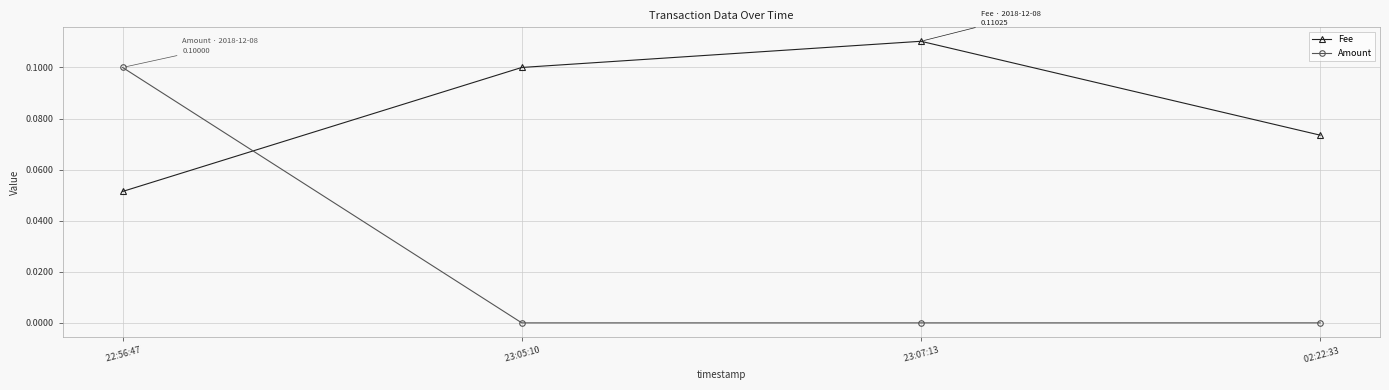

Is it true that Fee equals 0.1 at  02:22:33?

True